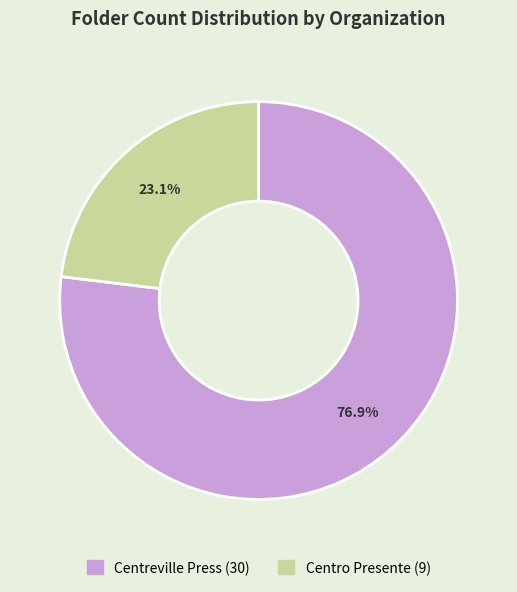

What is the smallest slice in the pie chart?

Centro Presente